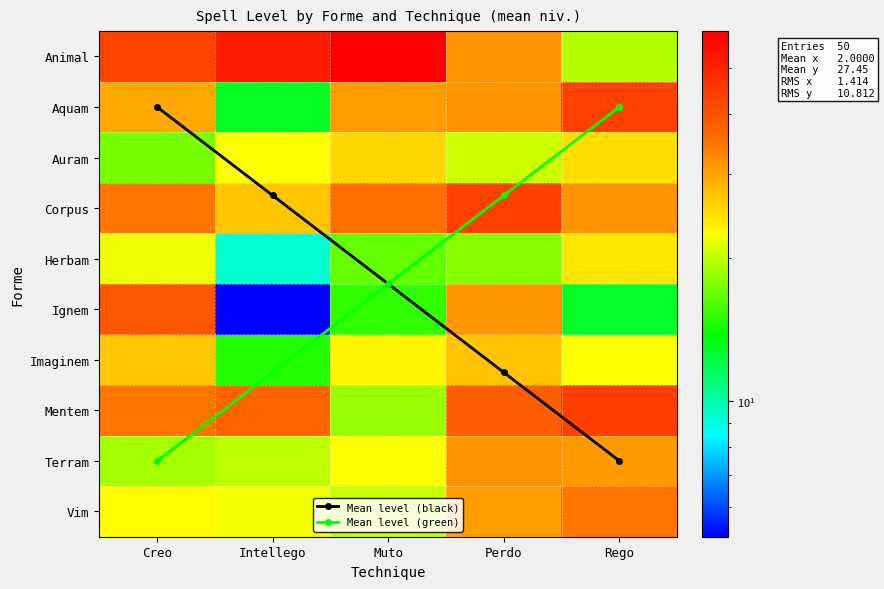

What is the sum of the Terram values at Creo and Muto?

41.5